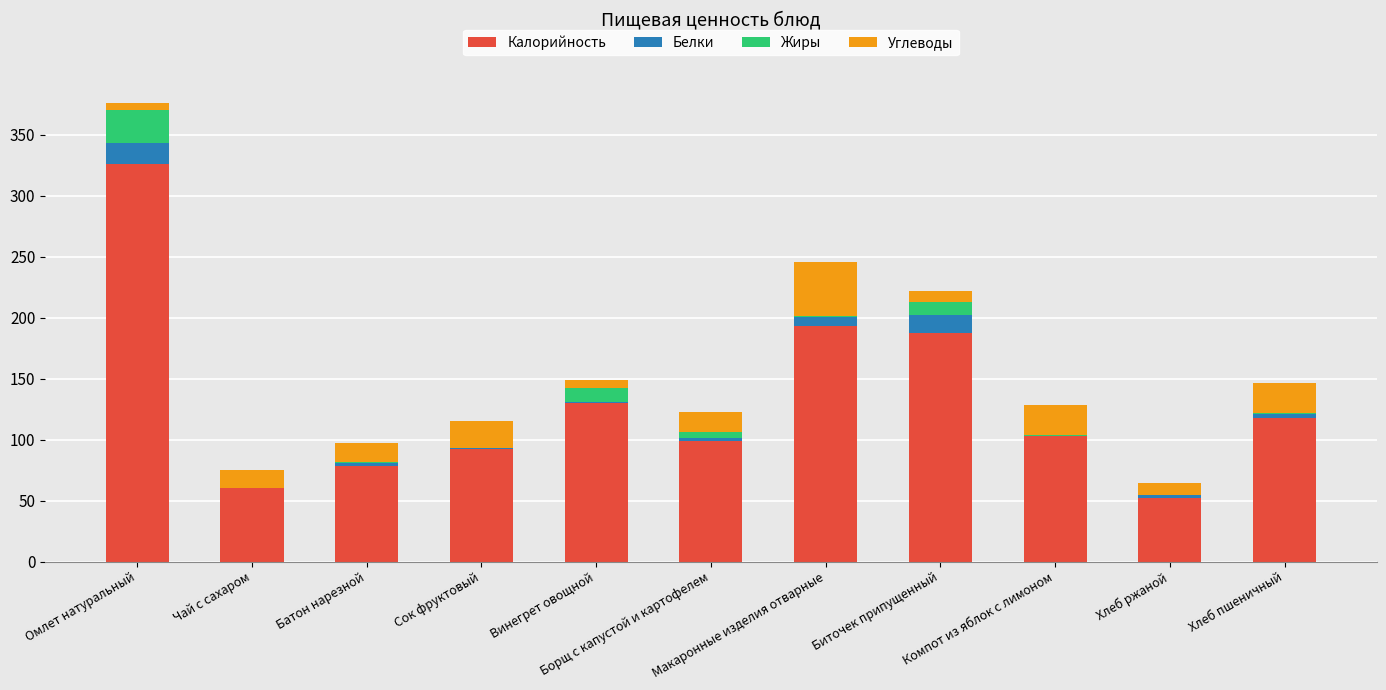

Which has a higher value, Сок фруктовый or Биточек припущенный?

Биточек припущенный